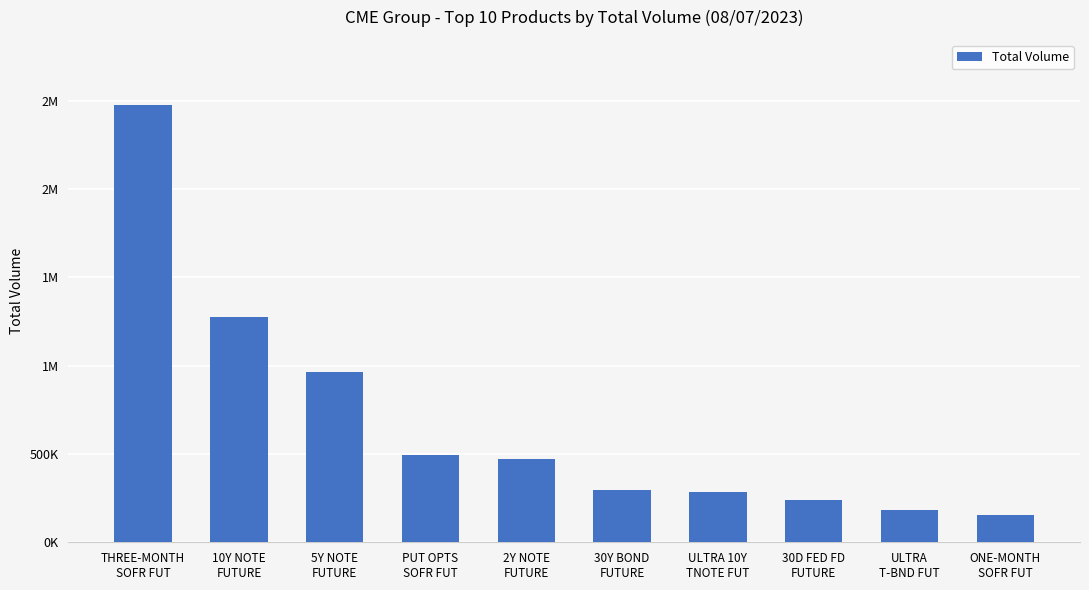

What is the difference between the values at PUT OPTS
SOFR FUT and ULTRA 10Y
TNOTE FUT?

204558